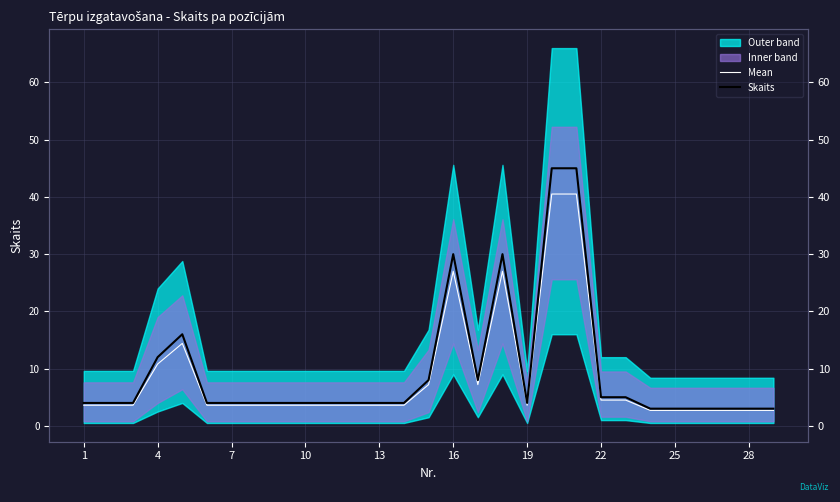

Does the chart display data point markers on the line(s)?

No